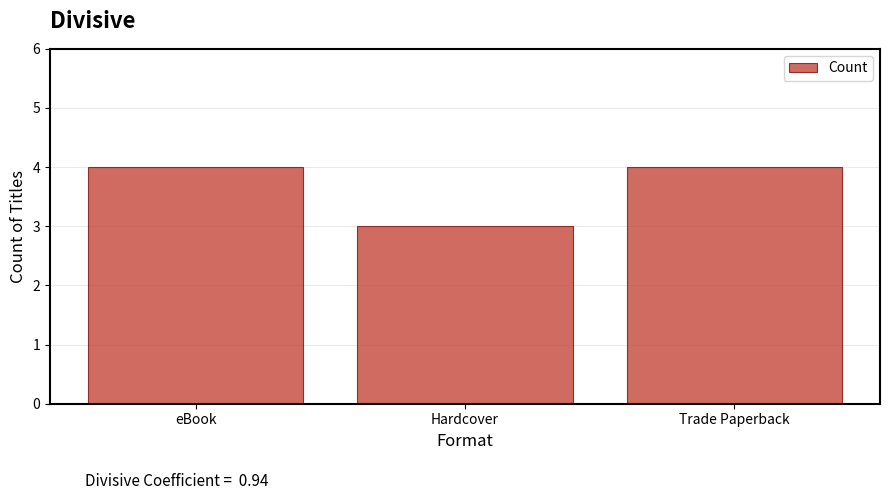

What is the value of the 2nd bar from the left?

3